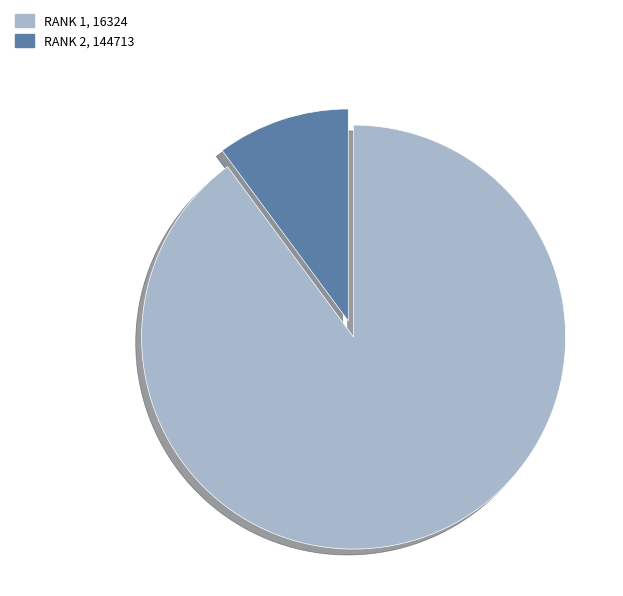

Is there any slice that represents more than half of the pie?

Yes